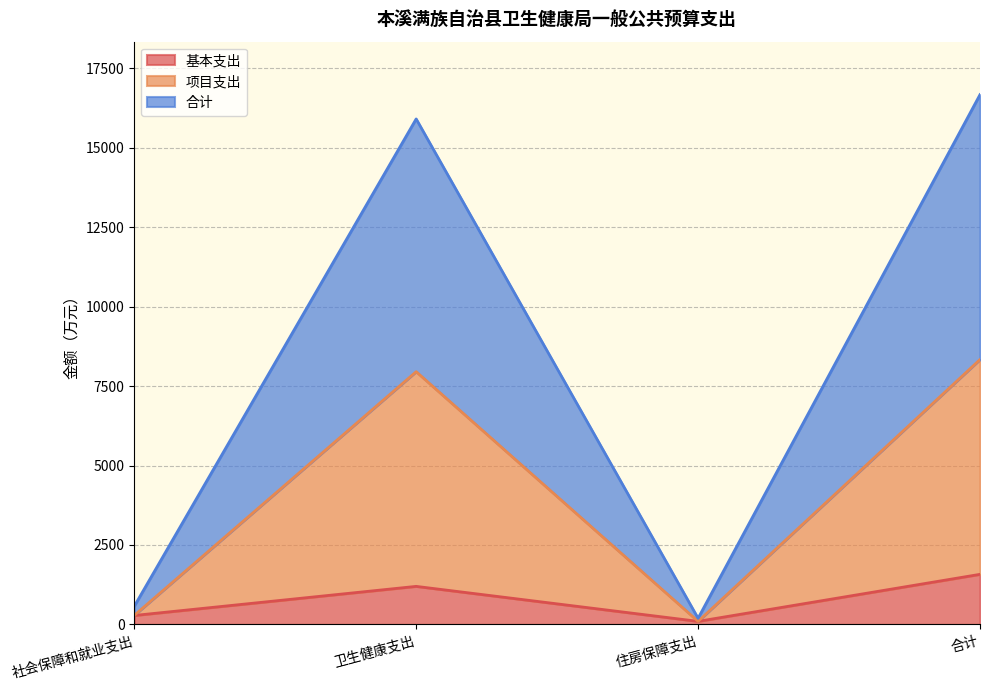

Rank the series at 住房保障支出 from highest to lowest value.

合计, 基本支出, 项目支出